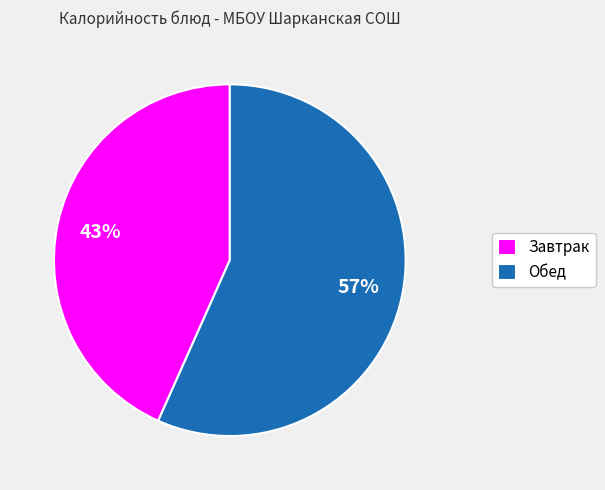

Which category has the biggest portion of the pie?

Обед